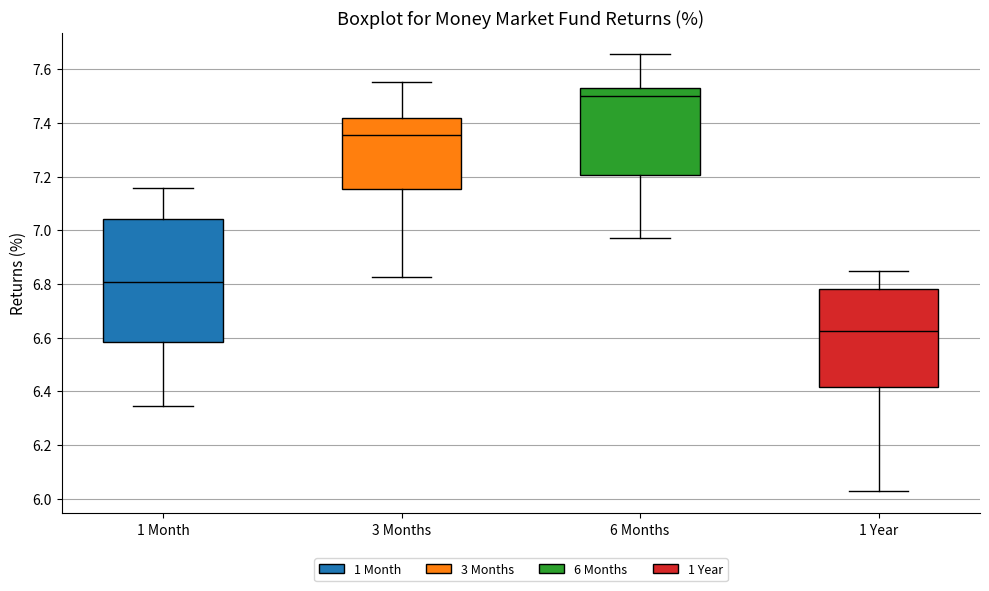

Where is the lower edge of the box for 6 Months on the y-axis? The values are not printed on the chart, so give them approximately, as read against the axis.

7.20